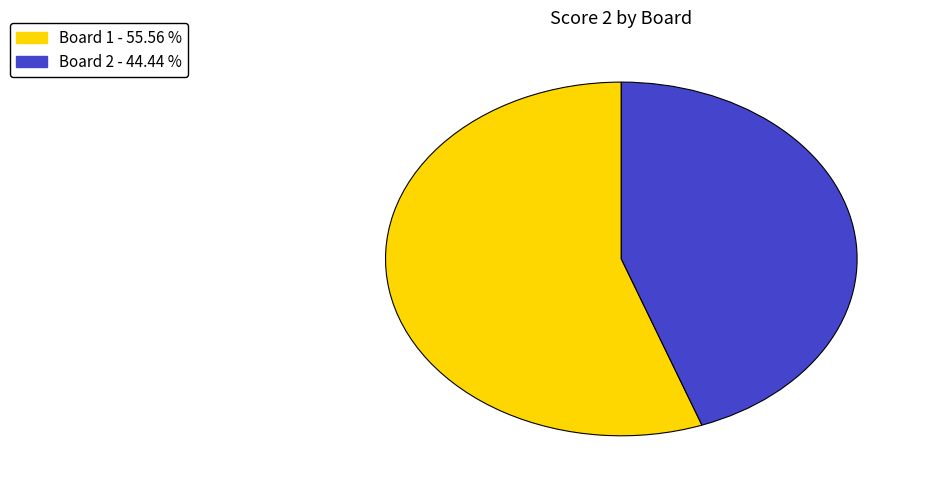

Count the number of slices in the pie.

2